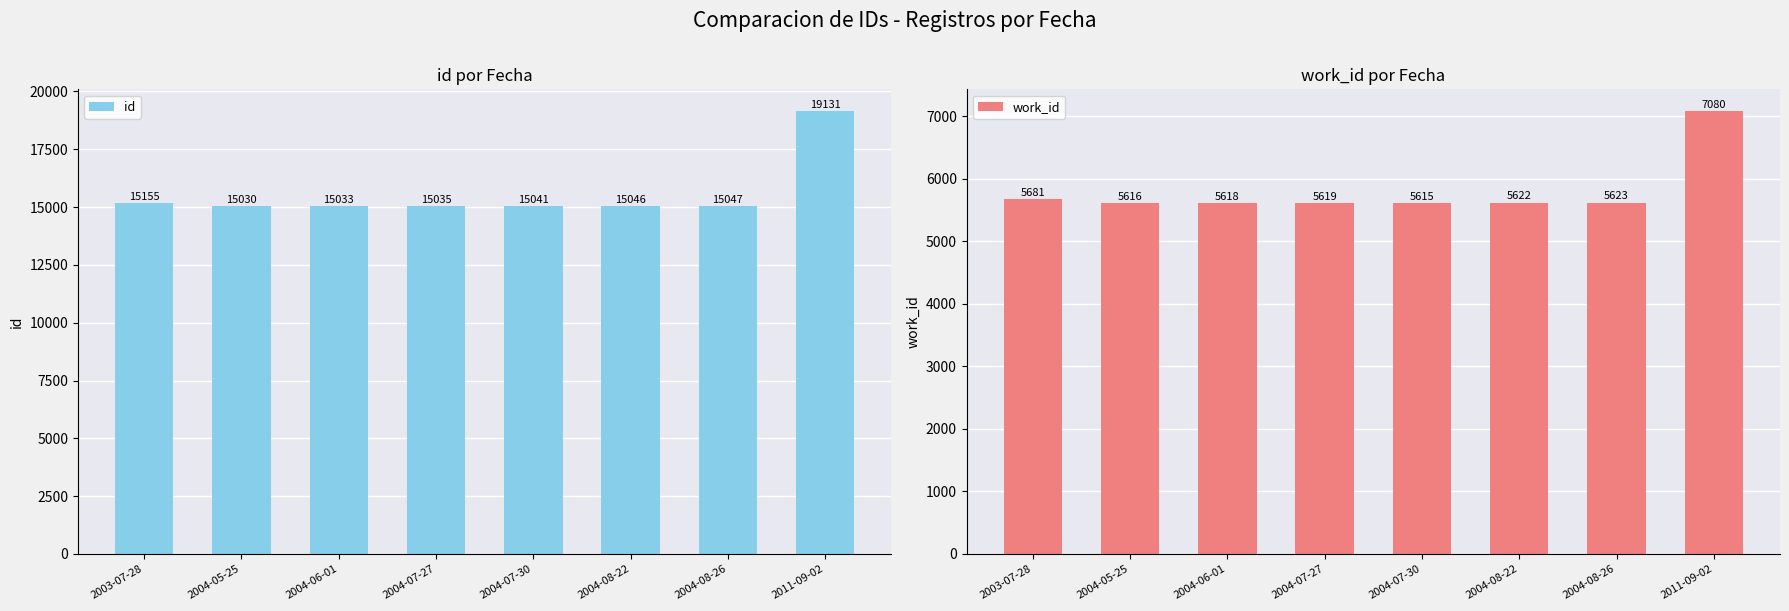

Which has a higher value, 2004-05-25 or 2004-08-26?

2004-08-26